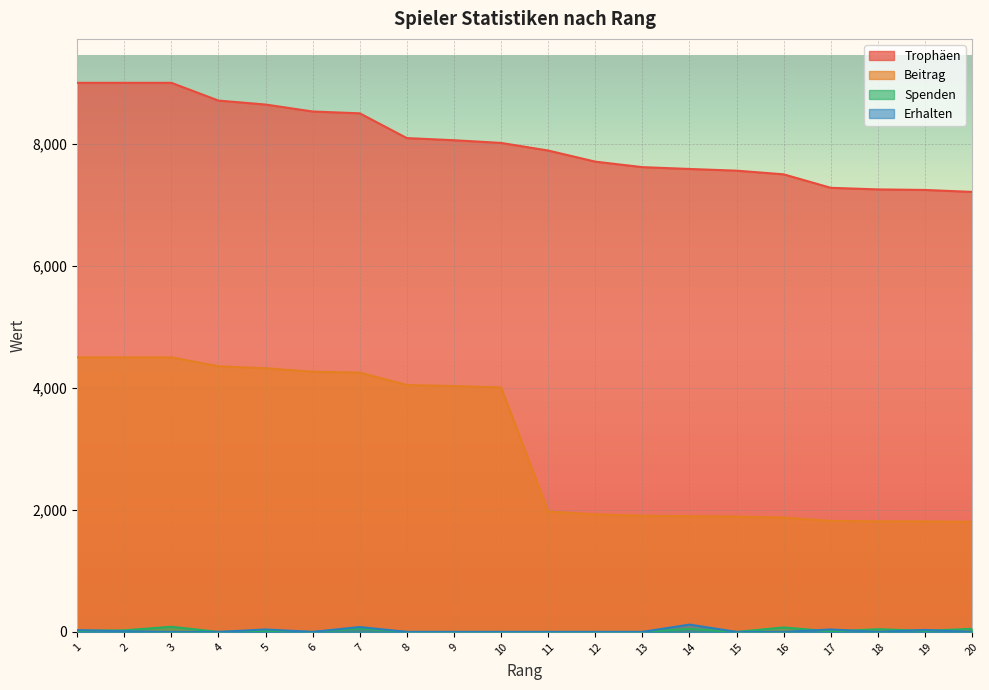

How many lines are shown in the chart?

4